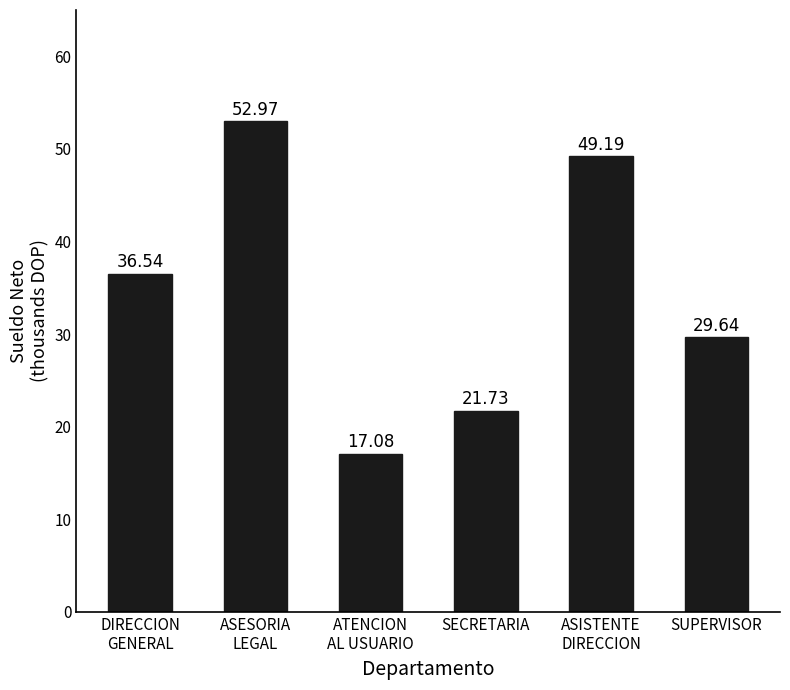

Reading left to right, transcribe all the data shown in this chart.

36.5	53.0	17.1	21.7	49.2	29.6